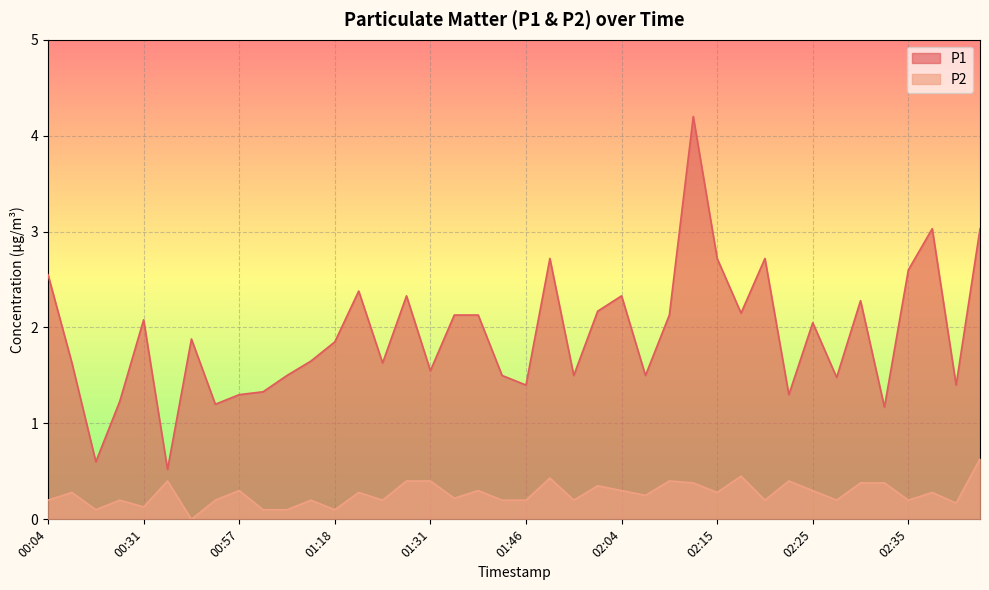

At which category does the chart reach its peak across all series?

02:13